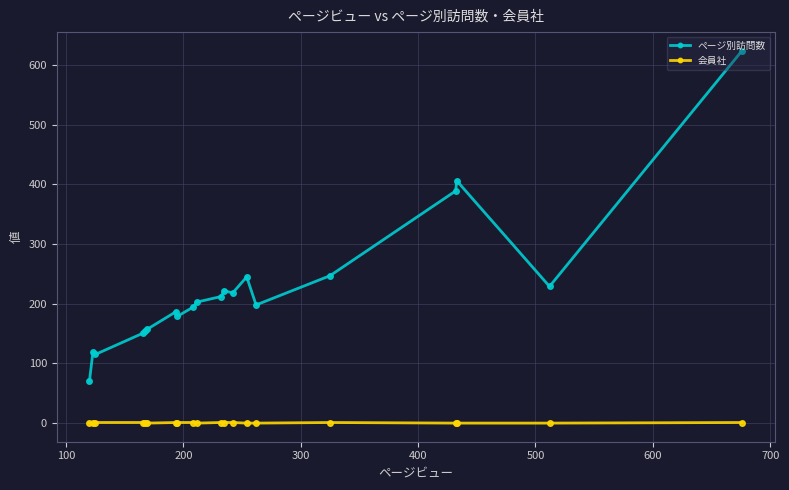

List the series in order of their overall mean, highest first.

ページ別訪問数, 会員社